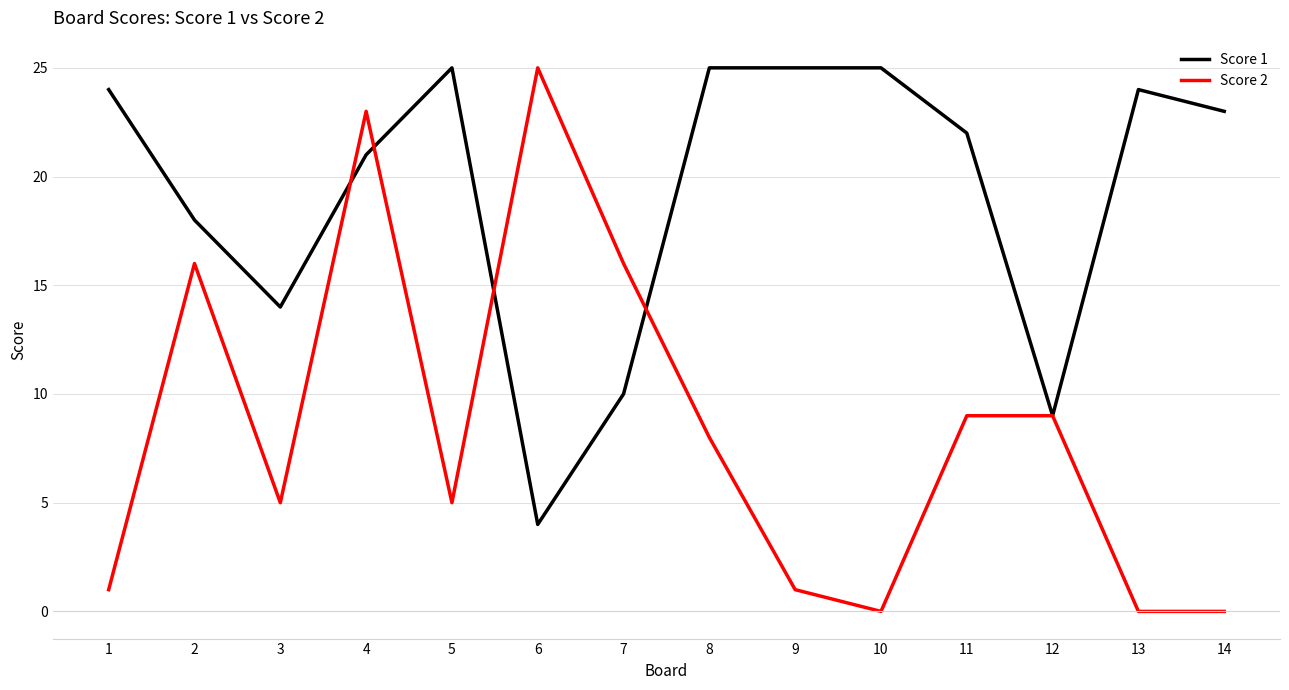

Where does the Score 1 series first go above 23?

1